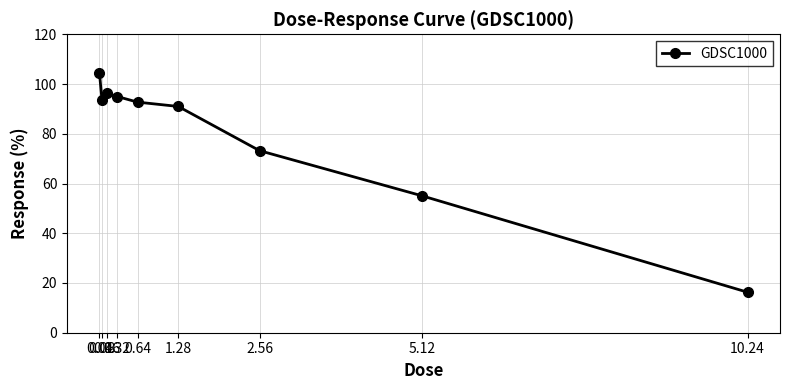

Is this an area chart (filled region under the line)?

No